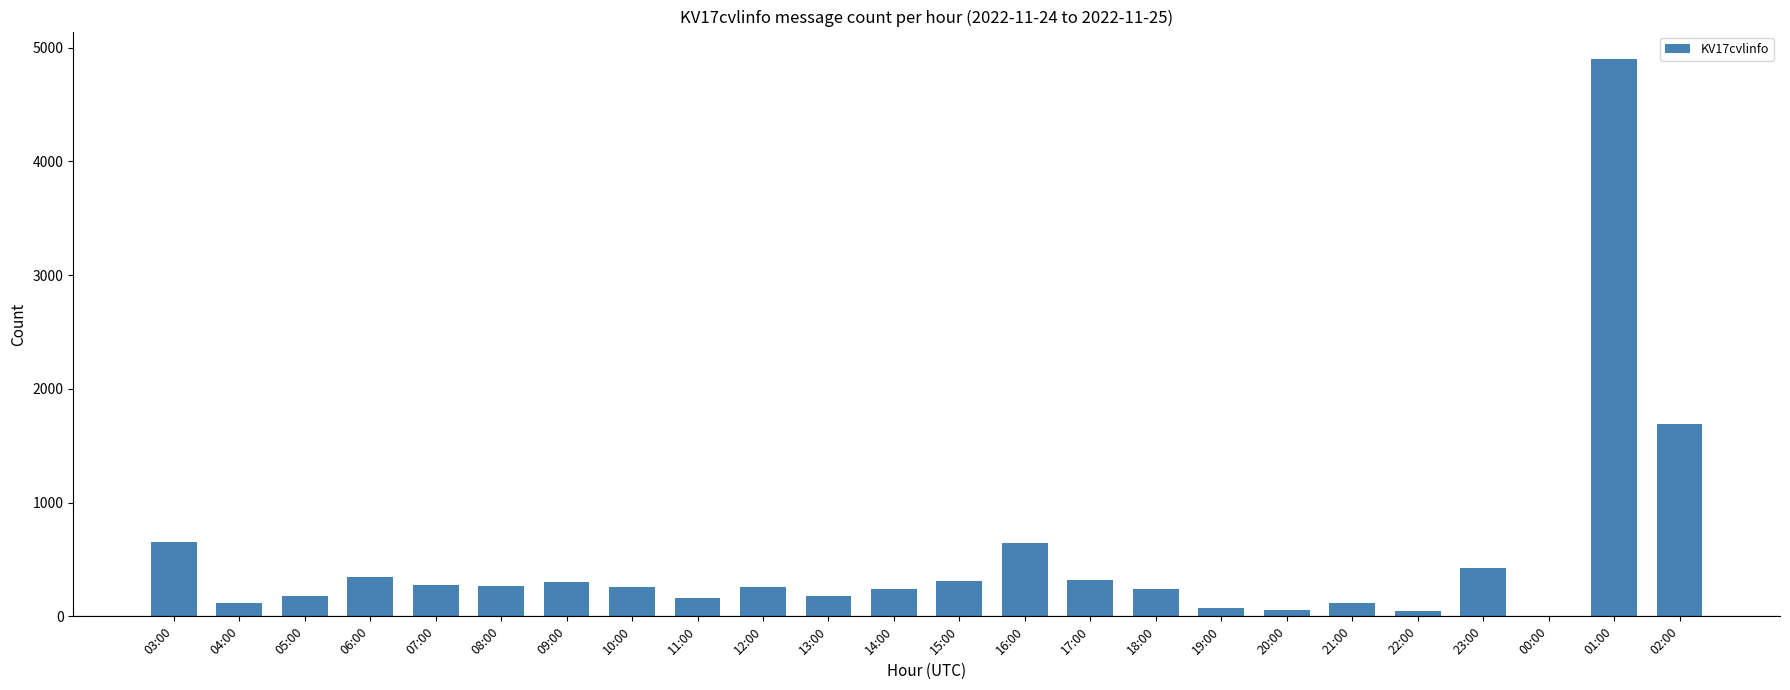

Where is the data nearest to the value 2449?

02:00